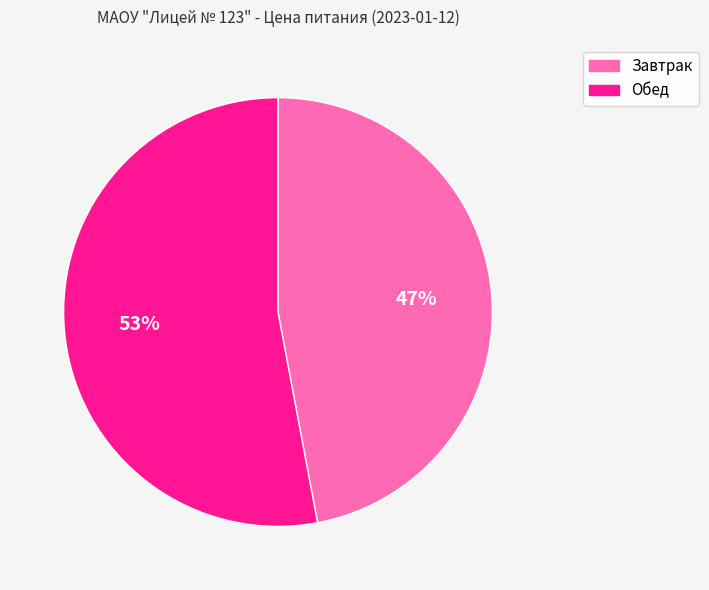

Is the sum of Завтрак and Обед greater than half?

Yes